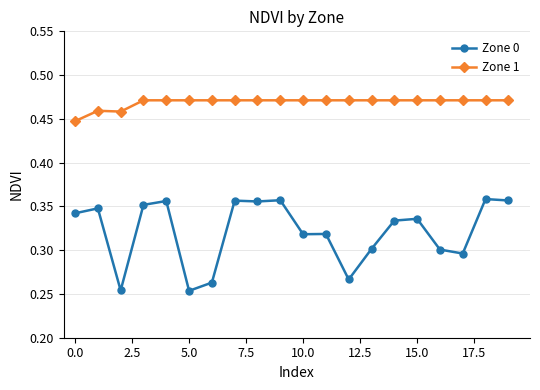

Which series has the largest total across all categories?

Zone 1